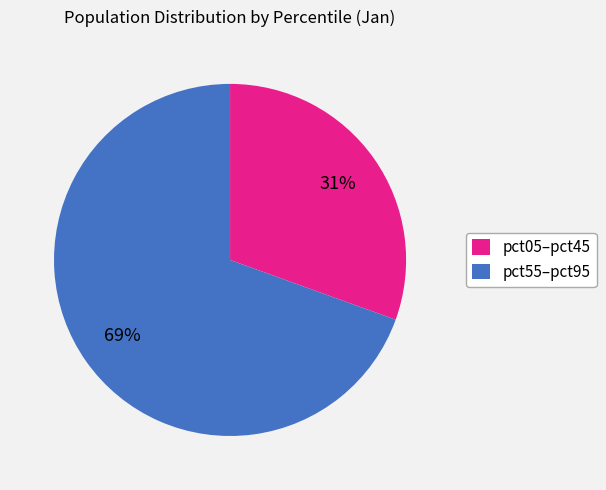

What percentage is the pct55–pct95 slice, to the nearest percent?

69%